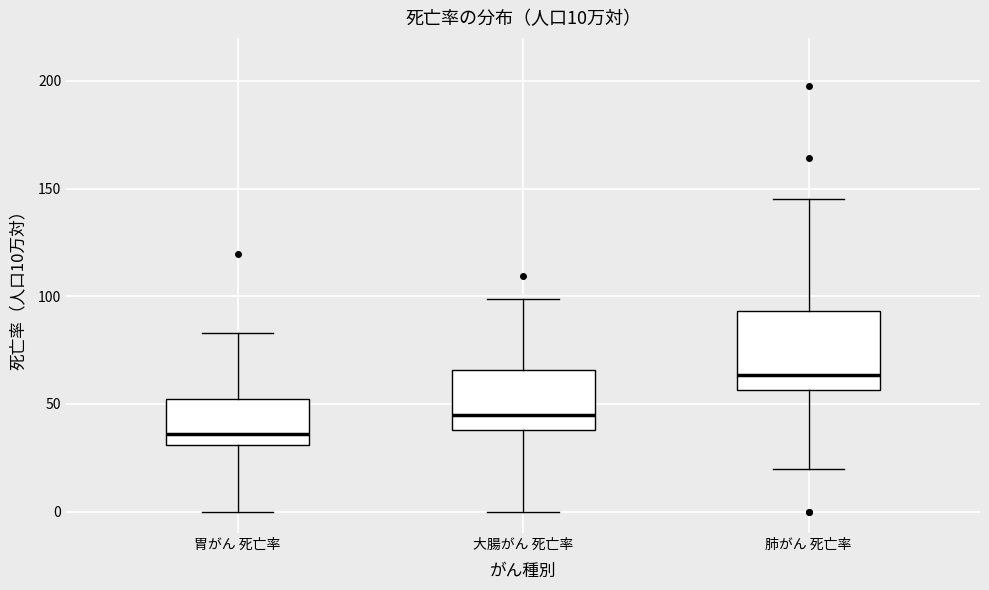

Which box is the tallest, from its lower edge to its upper edge?

肺がん 死亡率